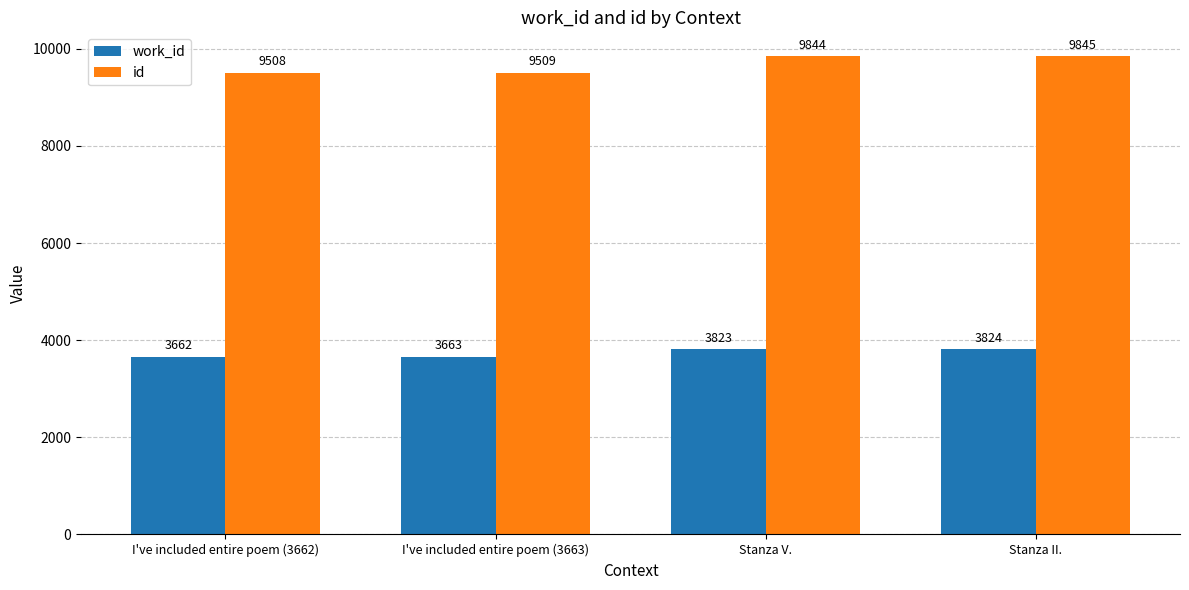

What is the sum of the id values at Stanza V. and I've included entire poem (3662)?

19352